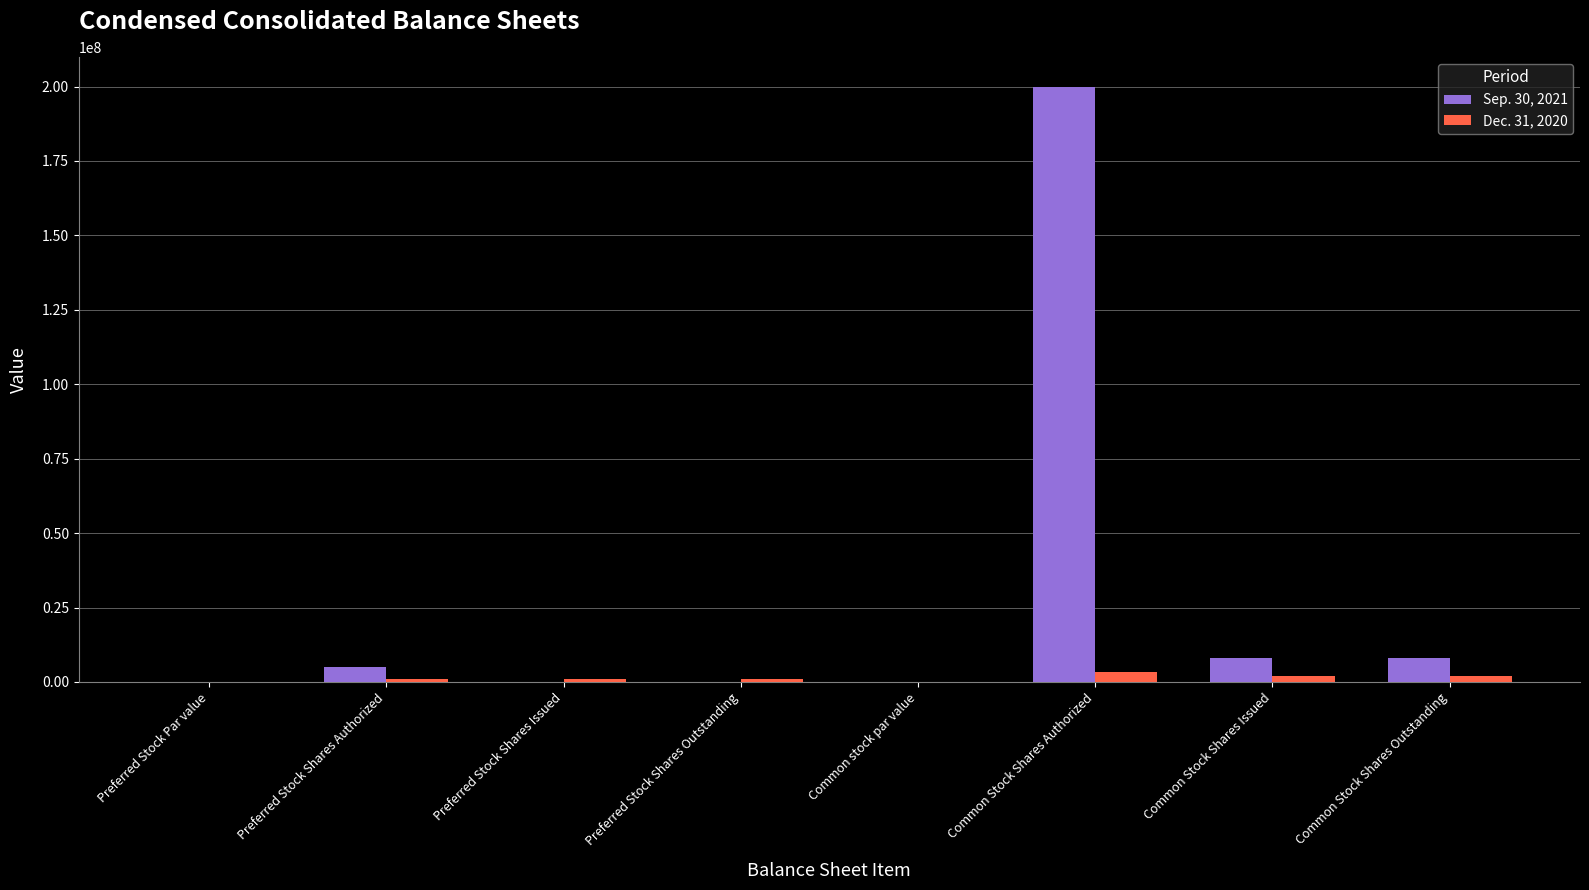

At which category is the sum across all series the highest?

Common Stock Shares Authorized